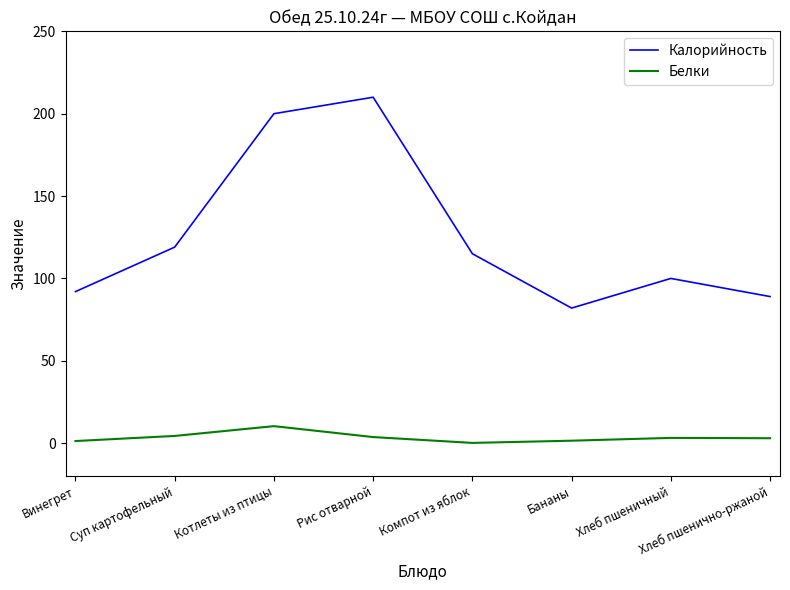

What is the sum of all Белки values?

27.6